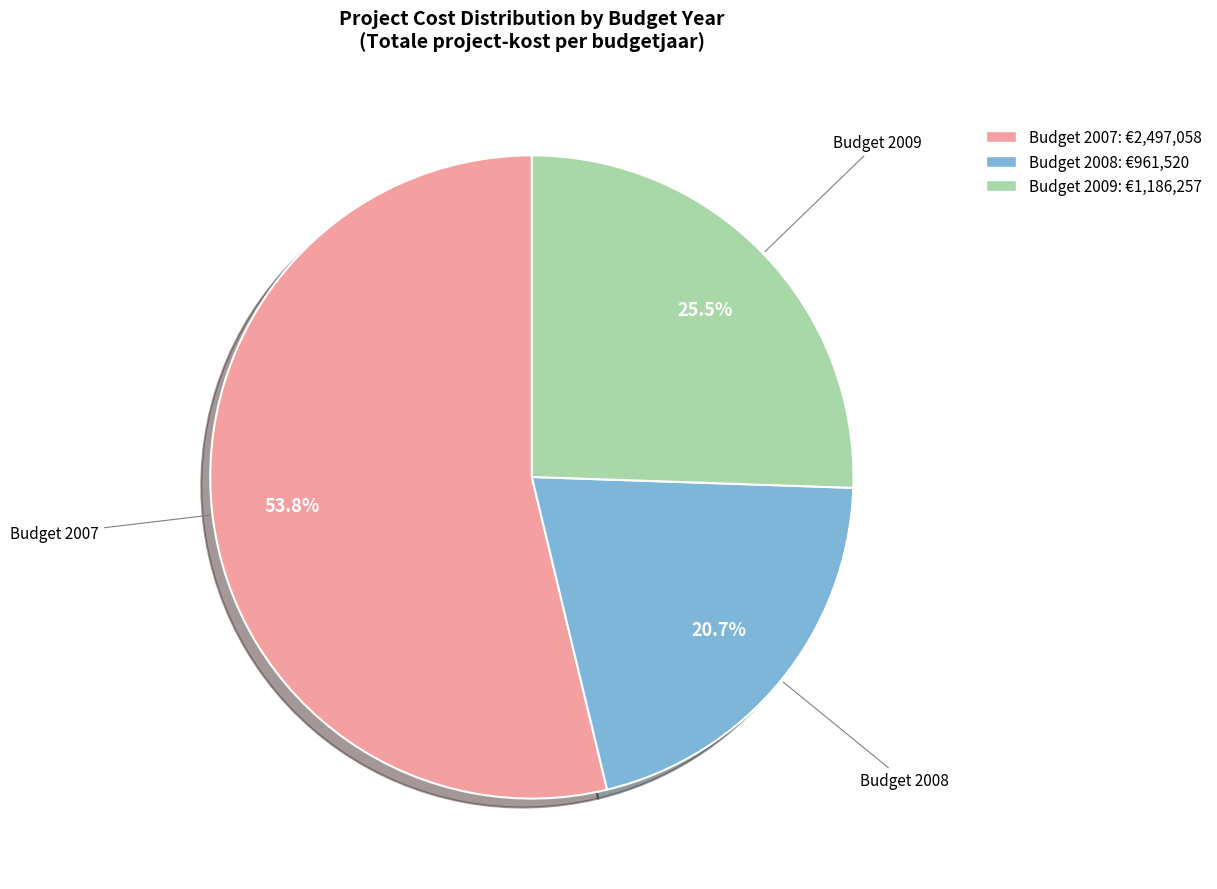

Is there a majority slice in this chart?

Yes